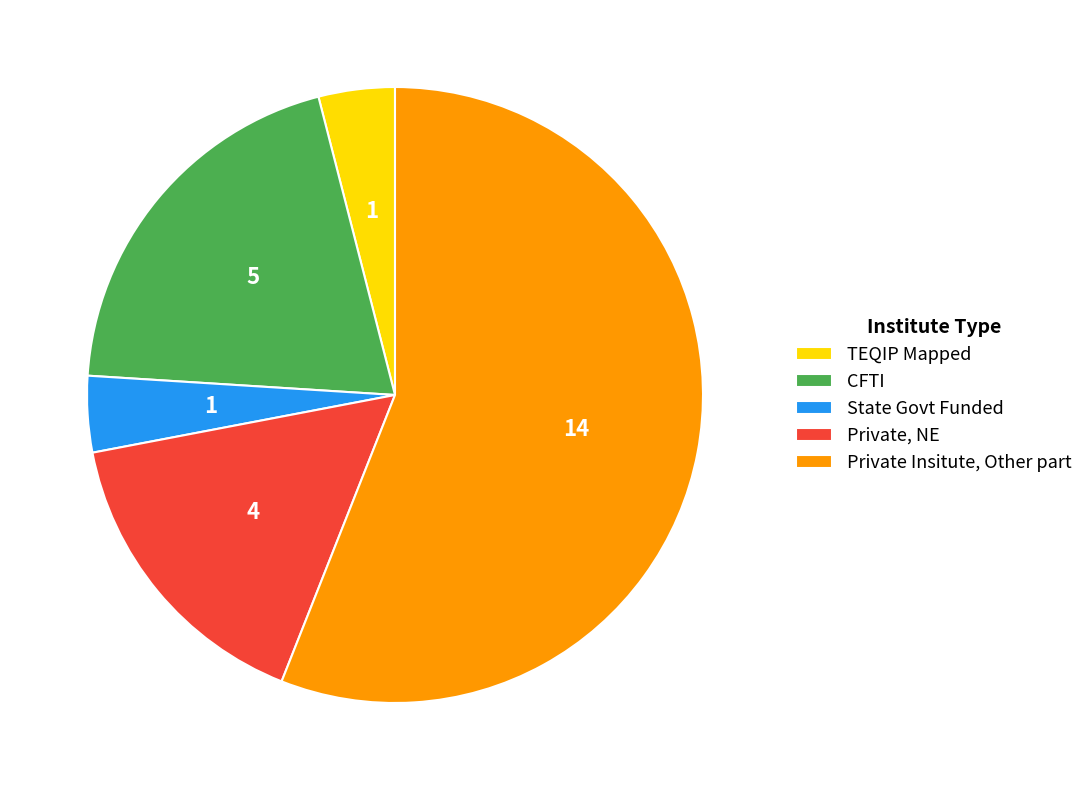

True or false: CFTI accounts for 20% of the total.

True